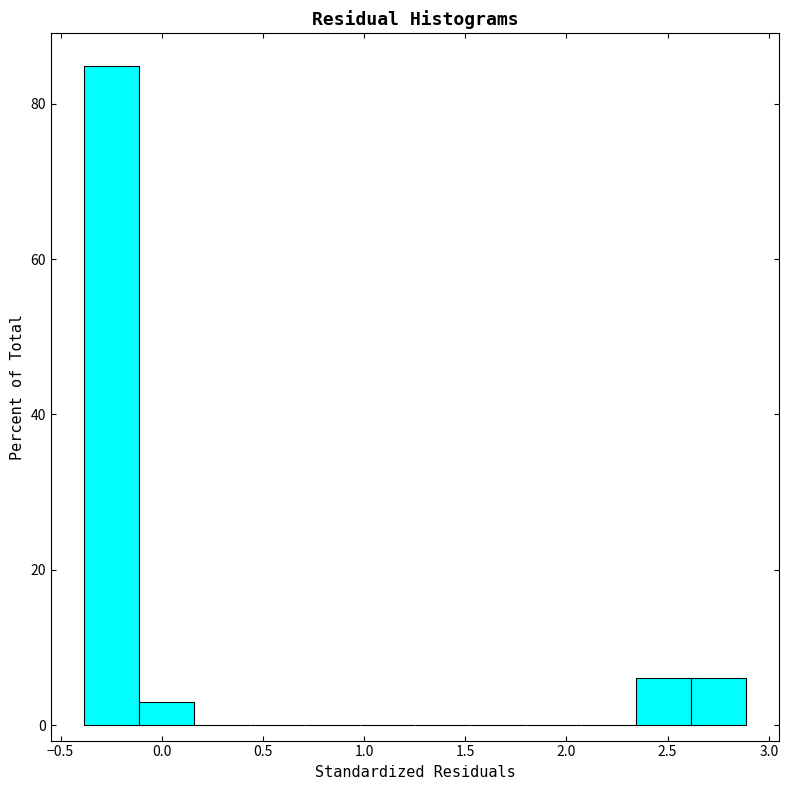

Which range on the x-axis has the tallest bar?

-0.40 to -0.10